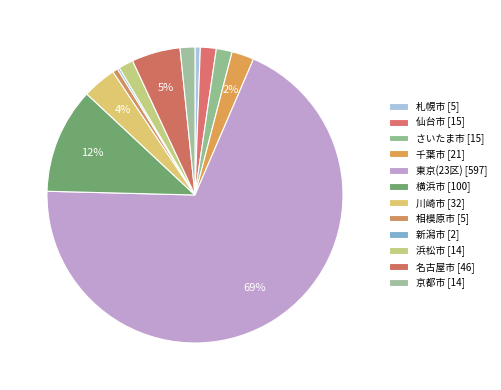

Which slice is the smallest?

新潟市